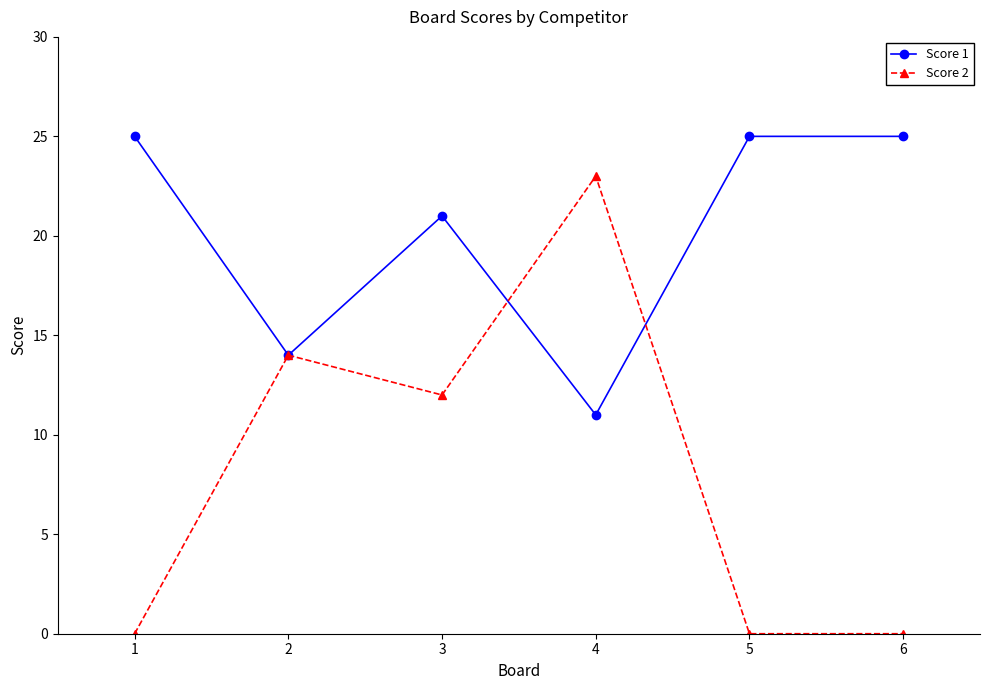

Reading right to left, extract all data points from this chart.

Score 1: 6=25	5=25	4=11	3=21	2=14	1=25
Score 2: 6=0	5=0	4=23	3=12	2=14	1=0